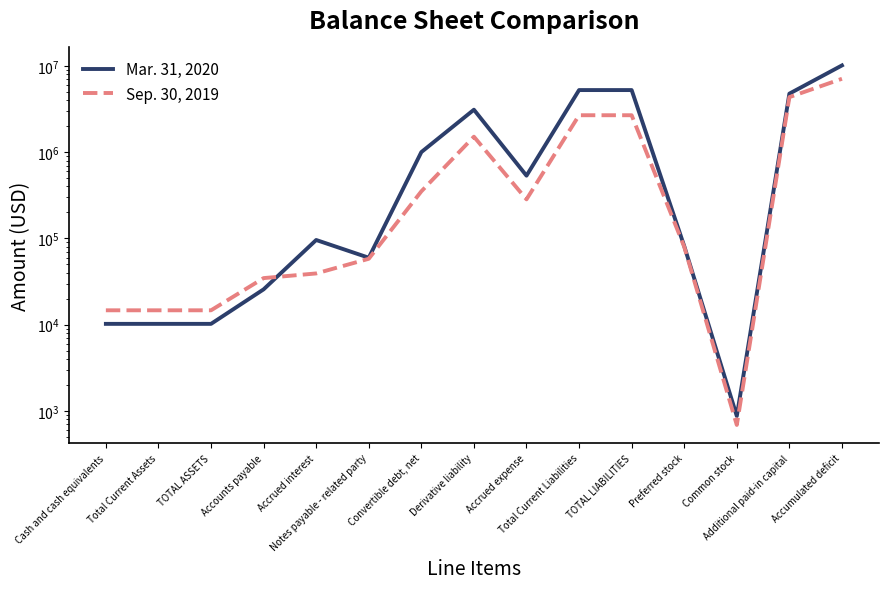

The value of Sep. 30, 2019 at Total Current Liabilities is 2677050. True or false?

True